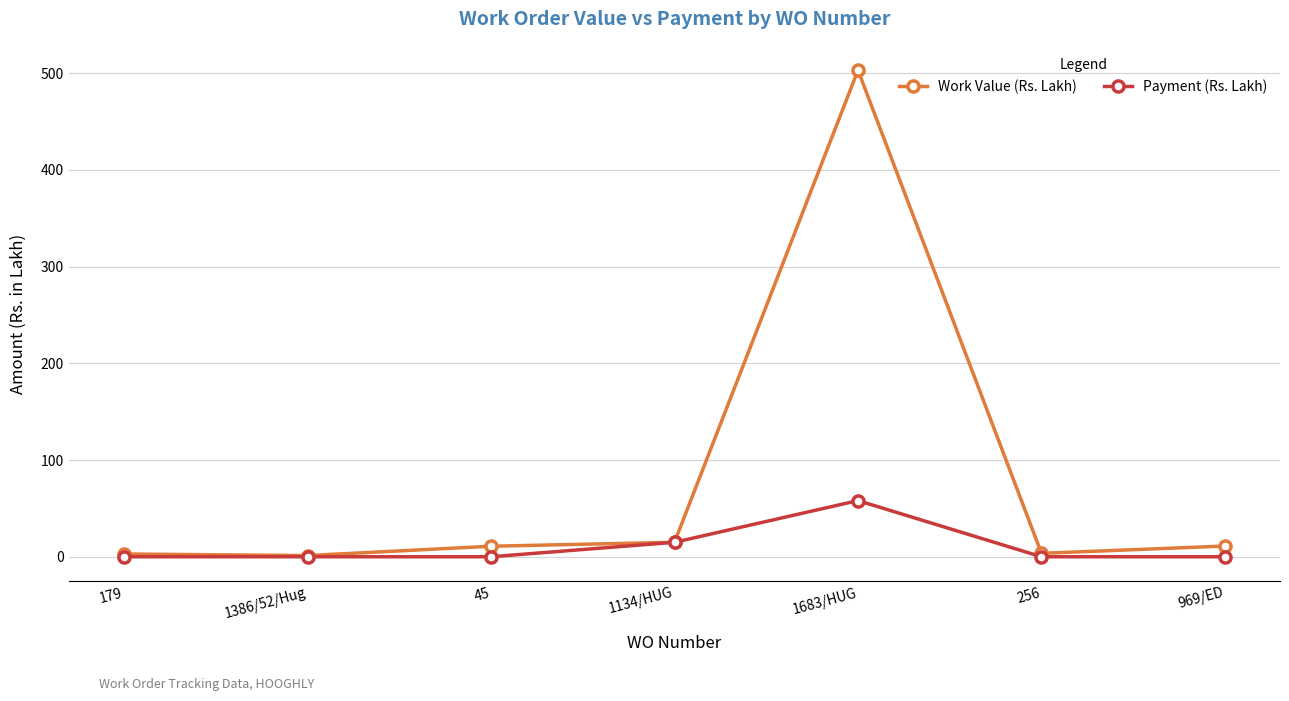

What is the difference between the Payment (Rs. Lakh) values at 1683/HUG and 969/ED?

58.1